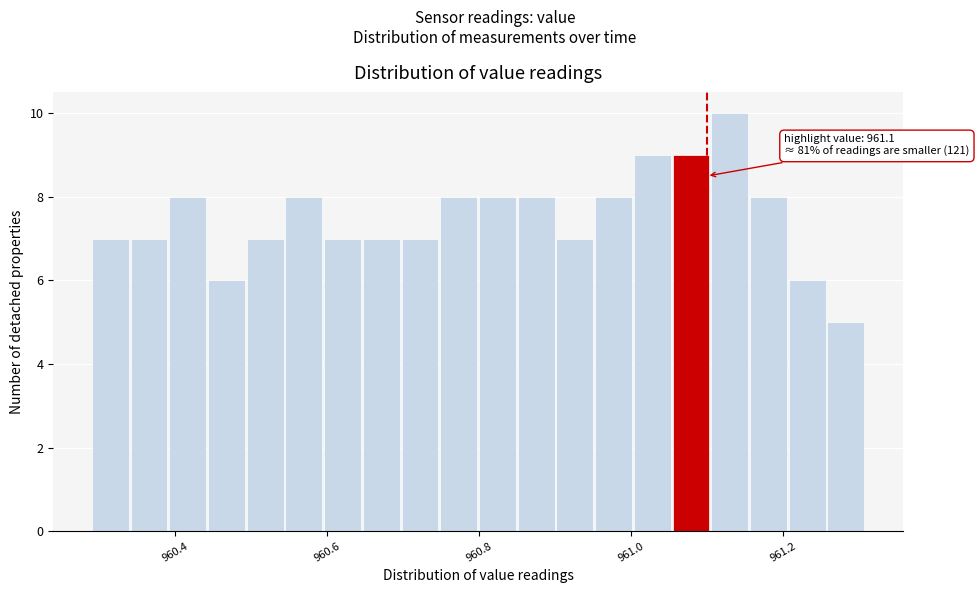

Read against the x-axis, roughly where is the centre of the tallest bar?

961.14